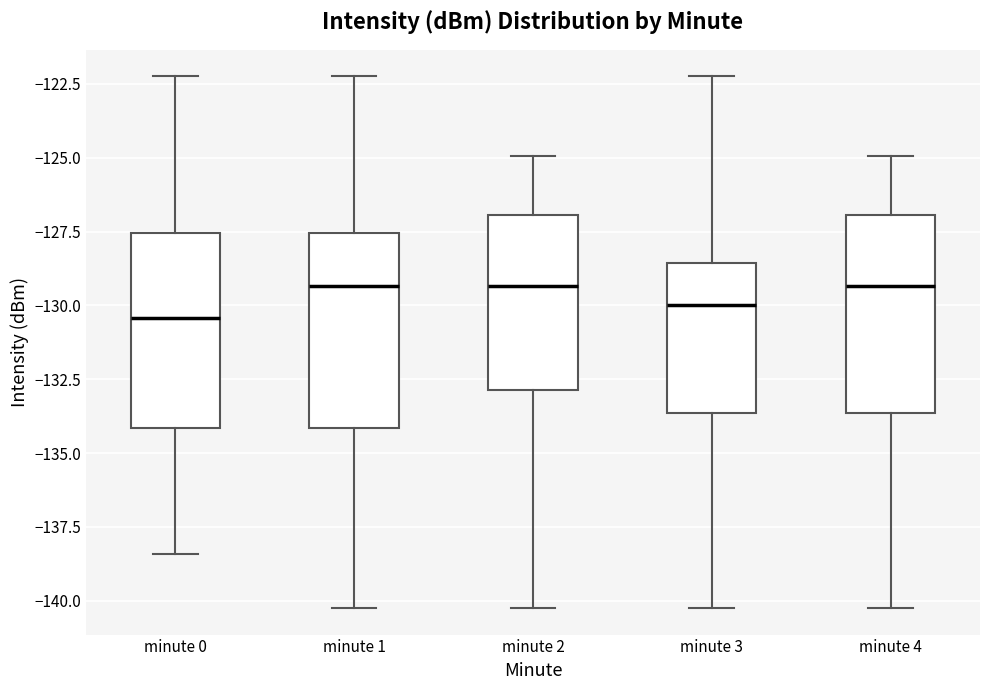

Reading left to right, read every box against the y-axis: the position of its median line, the range the box covers, and the ends of its whiskers. The values are not printed on the chart, so give them approximately, as read against the axis.

minute 0: median -130.5, box -134.0 to -127.5, whiskers -138.5 to -122.0
minute 1: median -129.5, box -134.0 to -127.5, whiskers -140.0 to -122.0
minute 2: median -129.5, box -133.0 to -127.0, whiskers -140.0 to -125.0
minute 3: median -130.0, box -133.5 to -128.5, whiskers -140.0 to -122.0
minute 4: median -129.5, box -133.5 to -127.0, whiskers -140.0 to -125.0